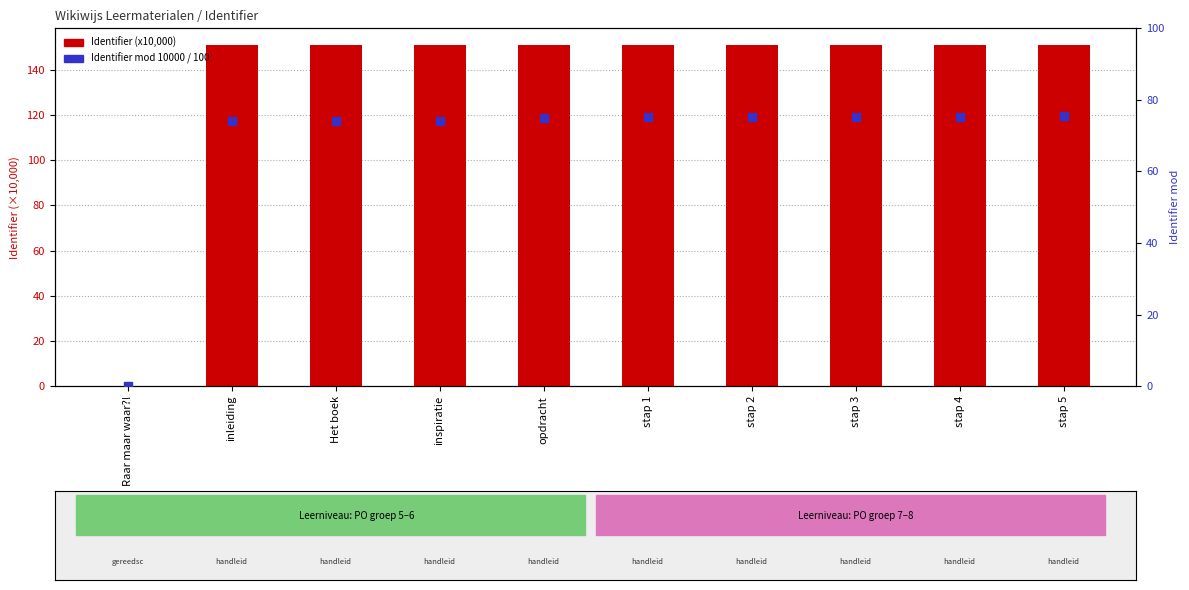

Is the value of Identifier mod 10000 / 100 at inleiding greater than the value of Identifier (x10,000) at opdracht?

No